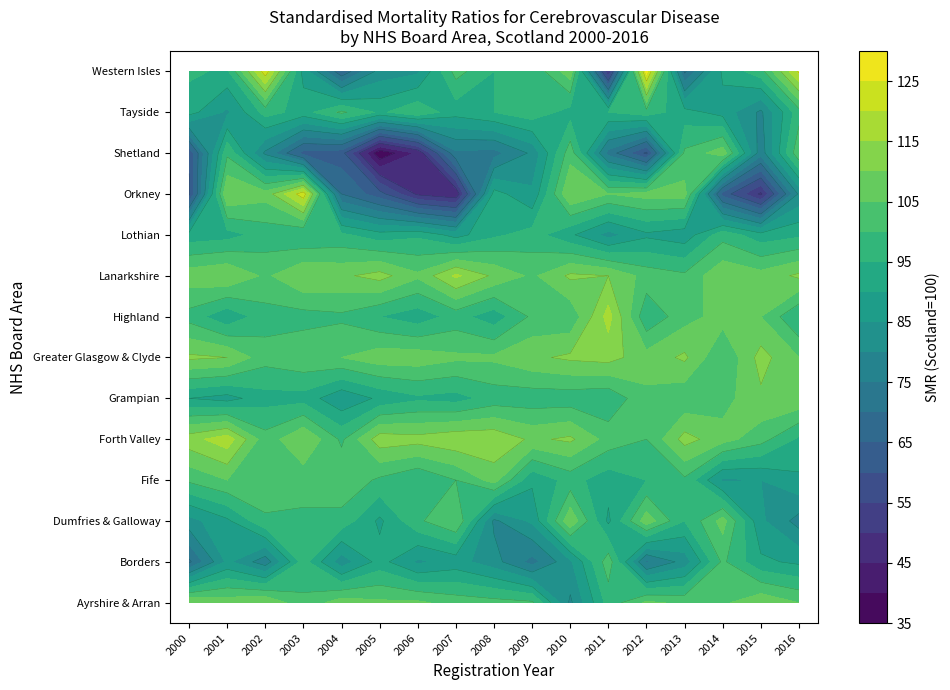

Reading left to right, what are all the values shown in this chart?

Ayrshire & Arran: 110	108	110	101	108	106	106	103	102	101	79	97	106	104	104	109	105
Borders: 69	86	77	97	82	92	84	87	82	73	84	103	74	82	101	91	89
Dumfries & Galloway: 83	89	99	99	98	89	99	105	79	86	109	89	108	95	107	86	78
Fife: 101	105	104	102	104	99	95	100	107	91	97	92	95	99	84	85	89
Forth Valley: 113	118	102	110	99	113	112	114	114	109	111	103	100	112	107	102	94
Grampian: 90	88	93	93	86	91	94	93	97	97	97	96	104	101	103	109	109
Greater Glasgow & Clyde: 111	110	102	104	105	108	108	106	106	109	111	112	107	111	100	112	105
Highland: 98	91	98	98	99	95	92	97	92	101	101	117	96	103	107	105	95
Lanarkshire: 108	110	104	110	109	112	106	116	109	104	111	110	103	101	109	107	111
Lothian: 92	93	97	95	96	92	94	88	94	97	91	83	89	87	98	92	94
Orkney: 59	110	107	123	70	62	49	46	92	86	110	105	107	107	63	49	81
Shetland: 61	99	79	63	62	36	46	74	73	81	103	73	59	101	108	77	104
Tayside: 92	84	97	93	101	94	99	92	95	98	93	95	98	92	88	79	98
Western Isles: 96	94	123	88	66	82	84	102	95	96	108	50	127	69	91	98	121